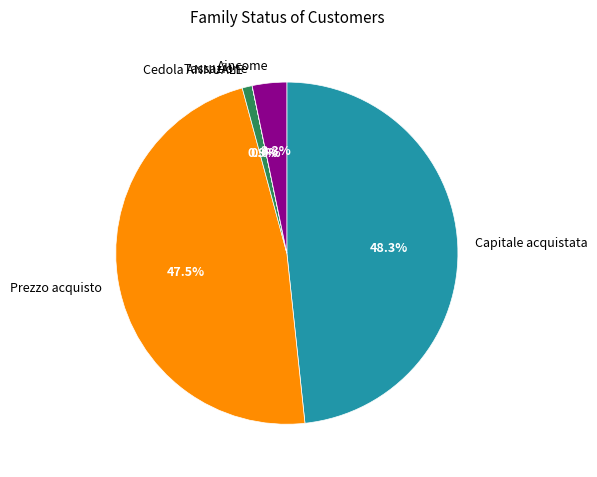

The Cedola ANNUALE slice represents 1% of the pie. True or false?

True